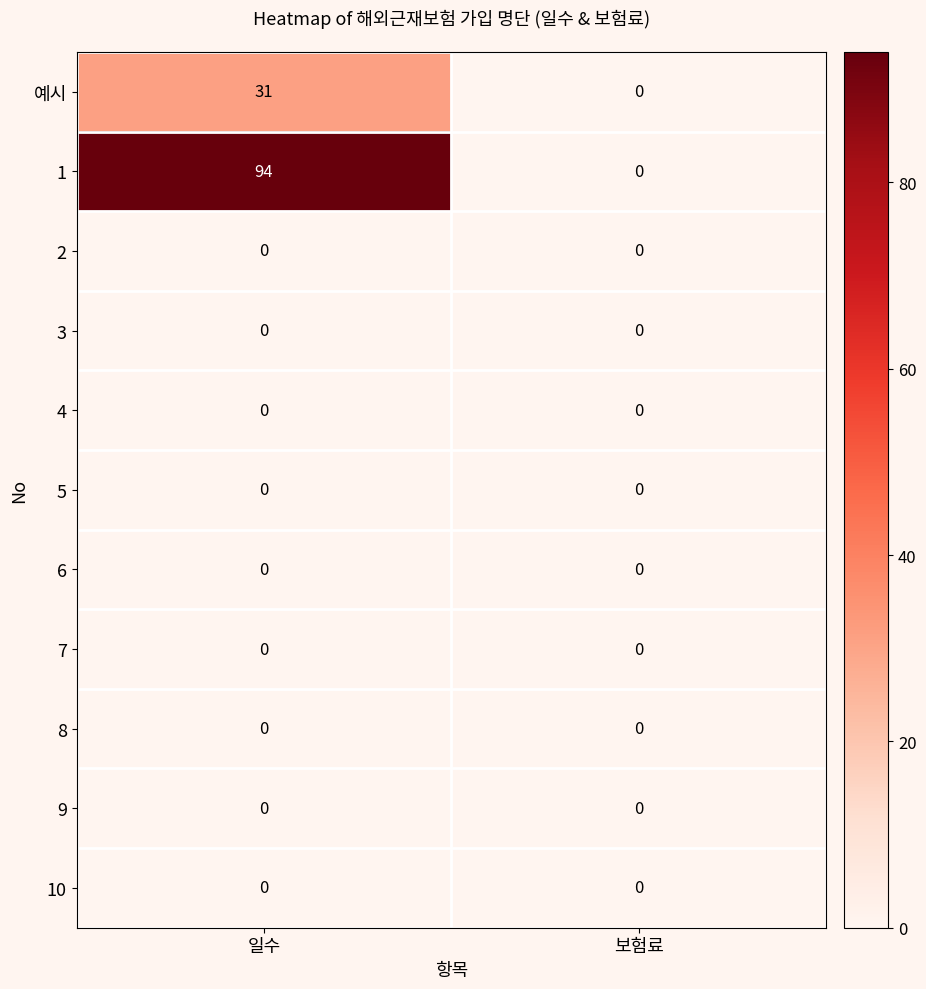

At which category does the chart reach its peak across all series?

일수